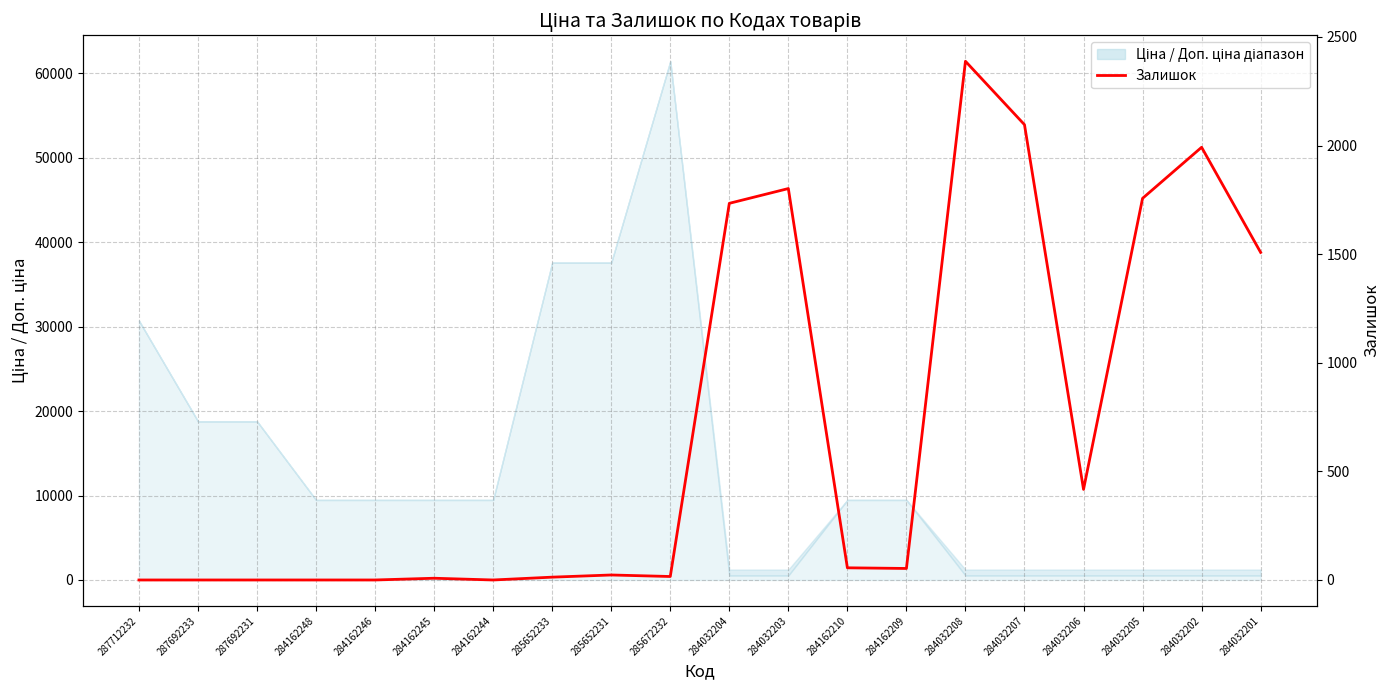

Between 284032205 and 285652231, which is larger?

284032205